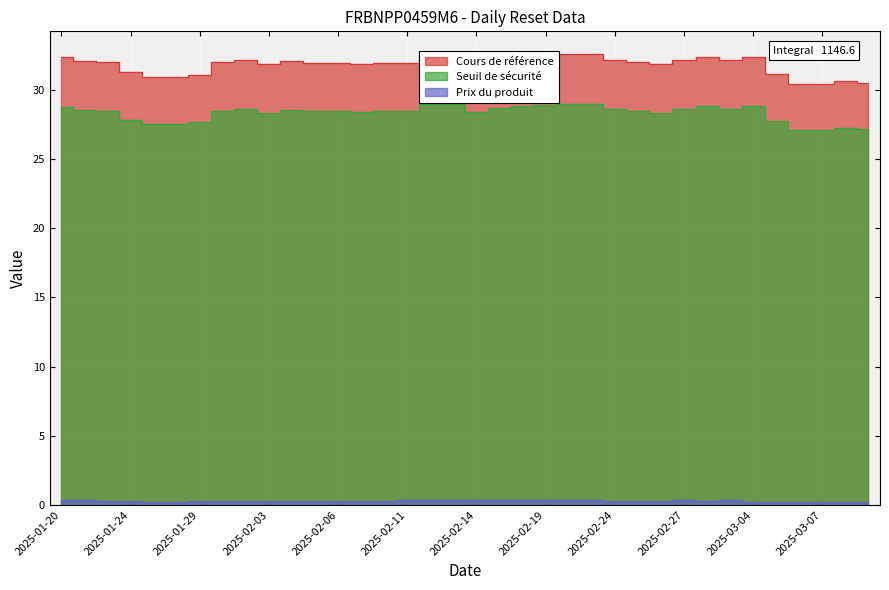

Which series has the widest spread of values?

Cours de référence